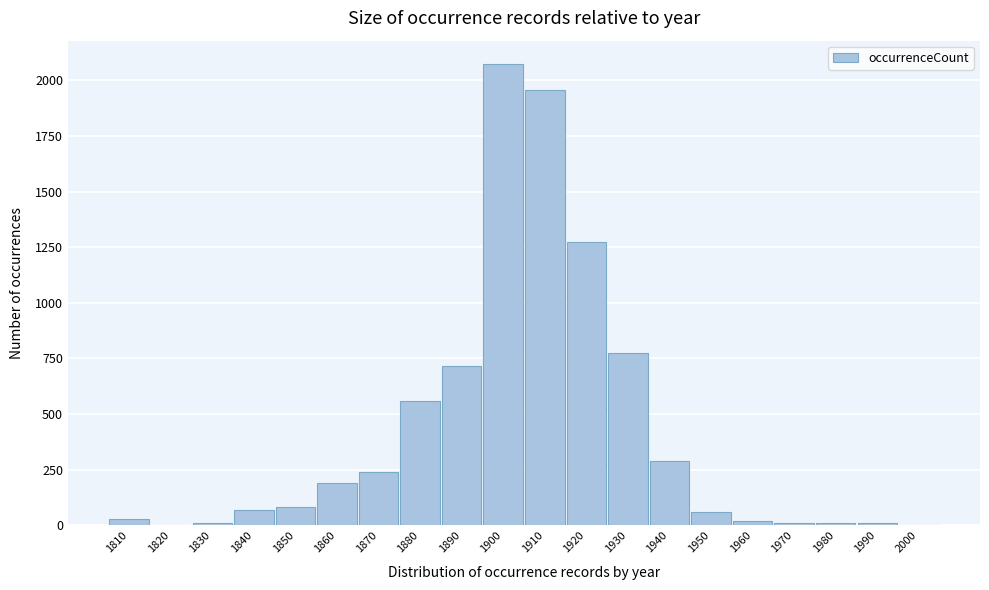

Which category has the highest value across all series?

1900